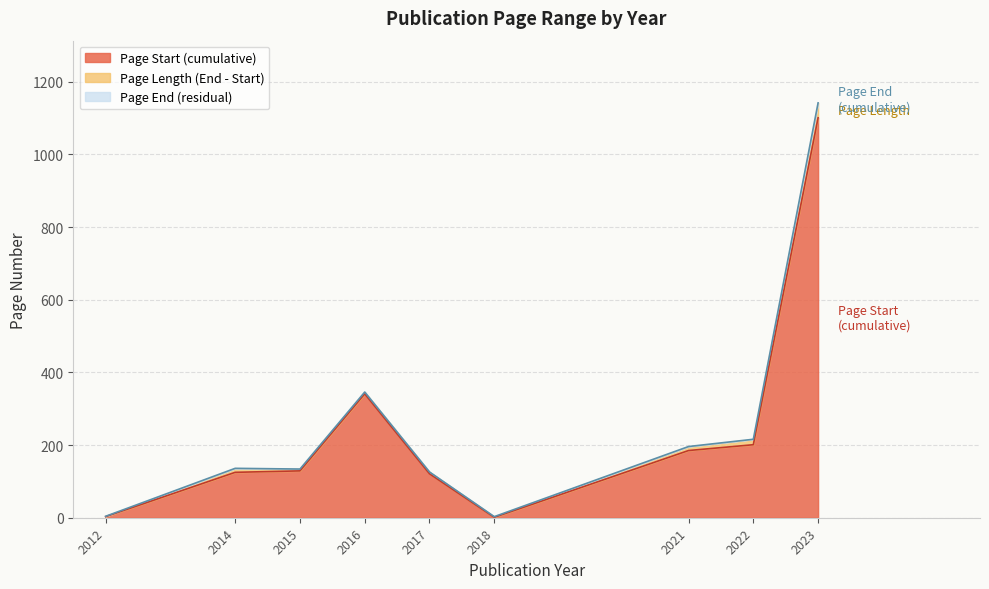

Is it true that Page Start (cumulative) equals 1 at 2018?

True